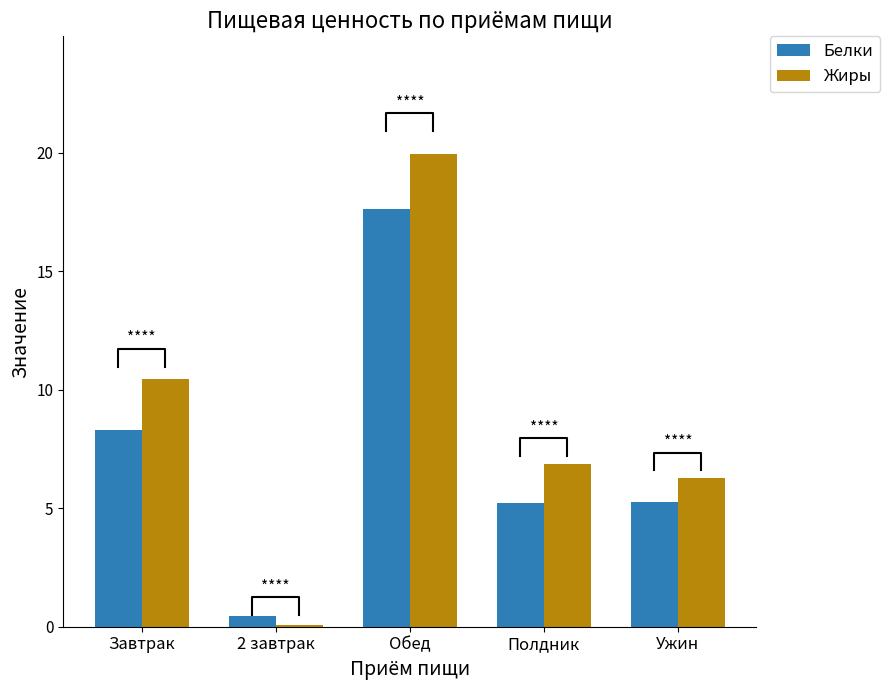

Rank the series by their maximum value, from lowest to highest.

Белки, Жиры